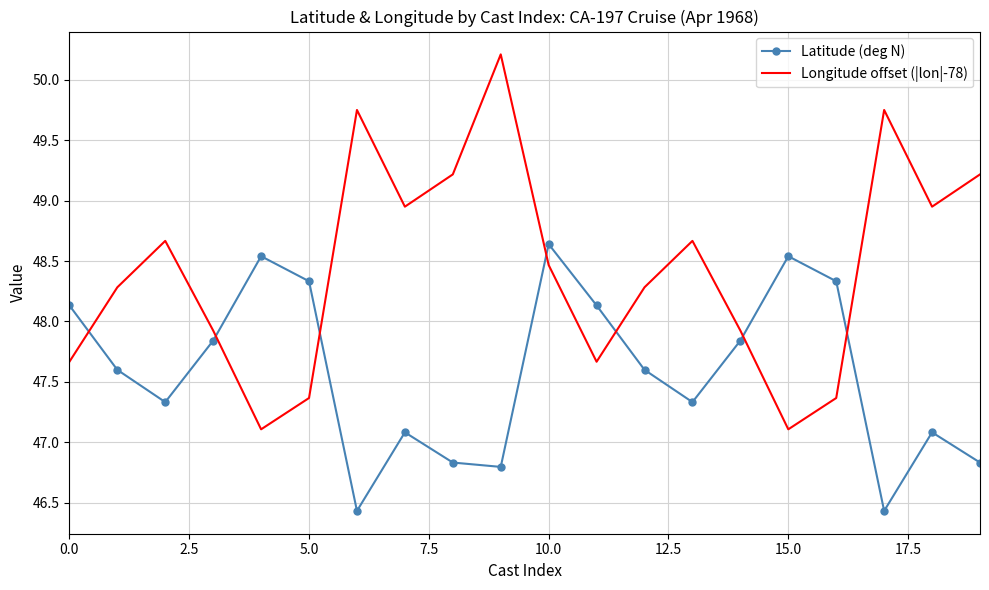

Which series has the largest range (max minus min)?

Longitude offset (|lon|-78)